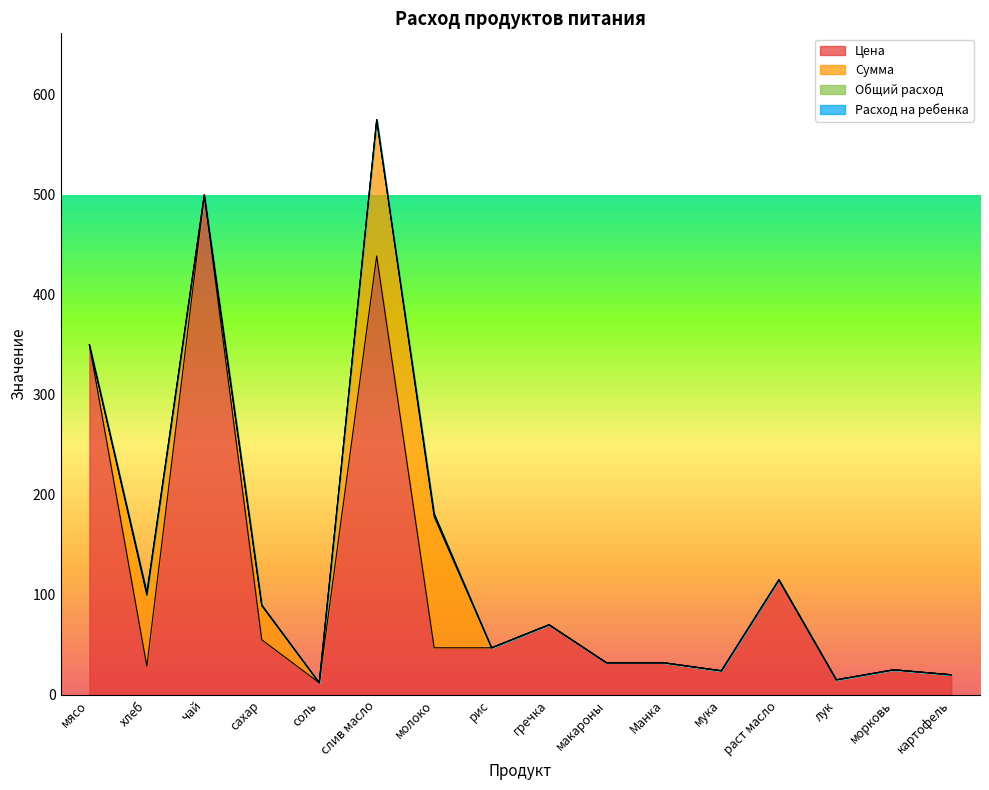

At which category is the sum across all series the highest?

слив масло